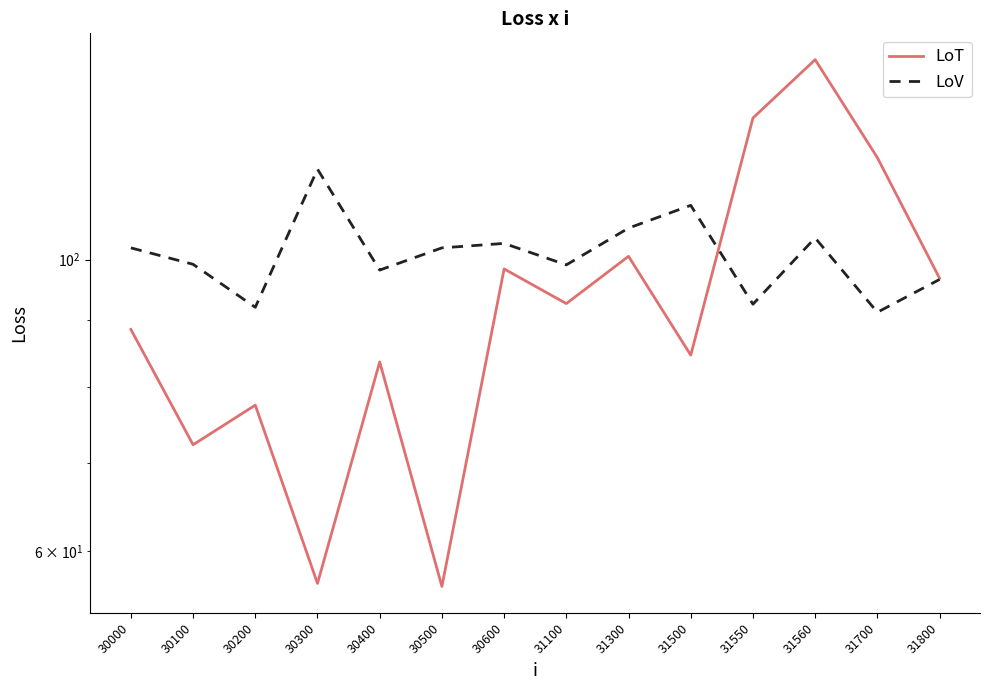

Which series has the largest range (max minus min)?

LoT